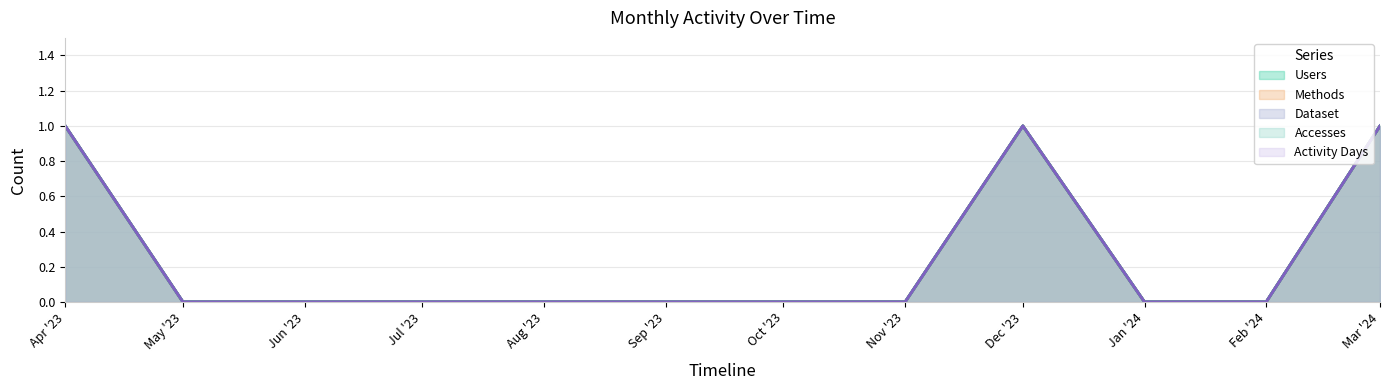

What is the difference between the second highest and second lowest values in the Methods series?

1